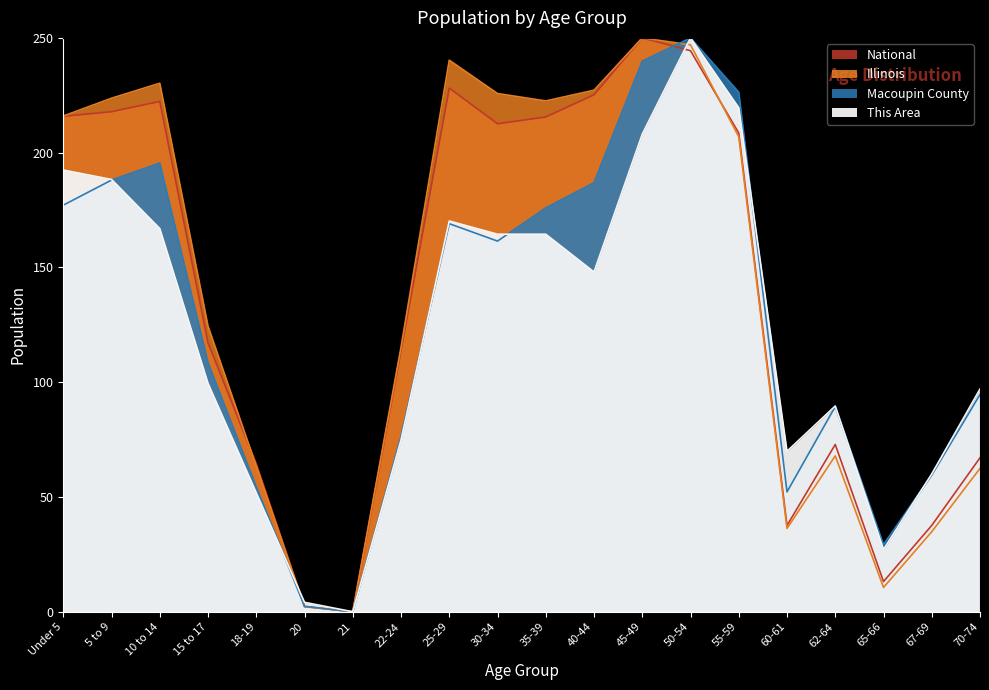

True or false: Illinois has more than 1 interior local peaks.

True